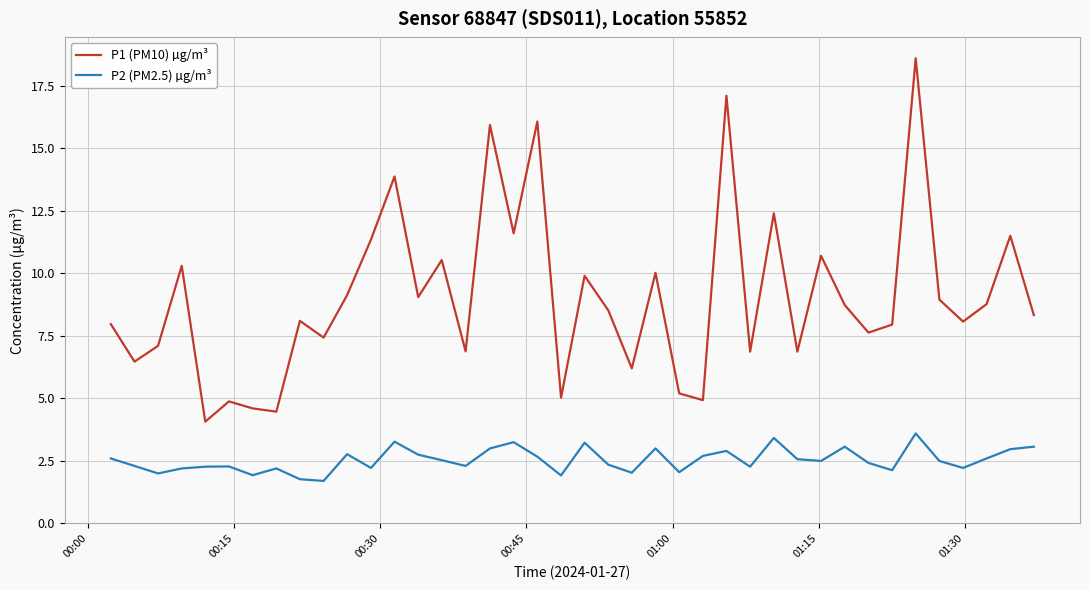

List the series in order of their peak value, highest first.

P1 (PM10) µg/m³, P2 (PM2.5) µg/m³